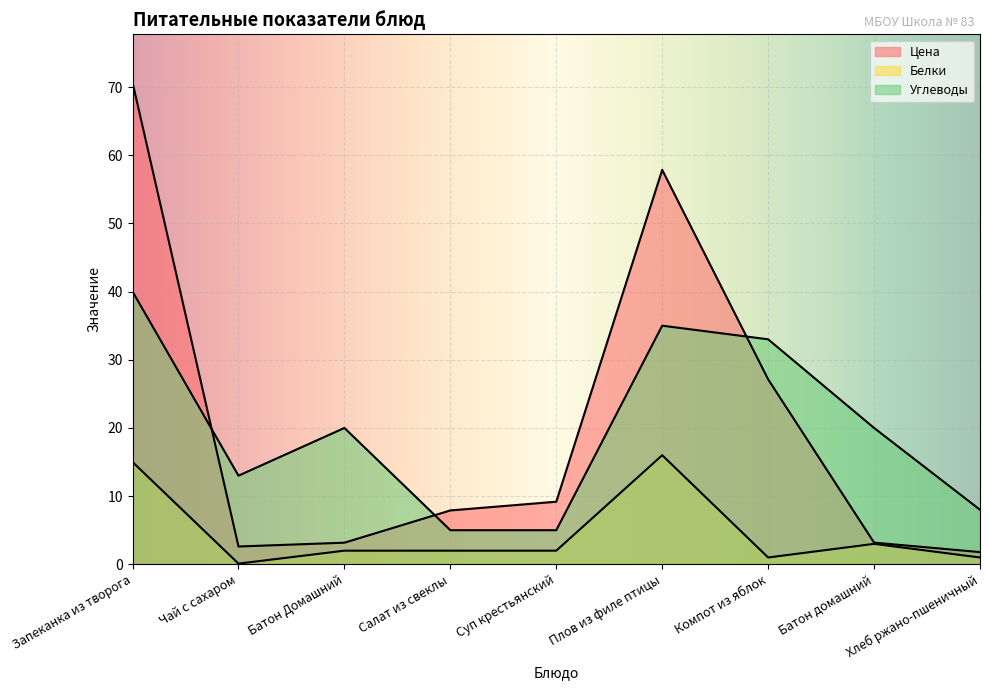

What is the difference between the maximum and minimum values in the Цена series?

68.9